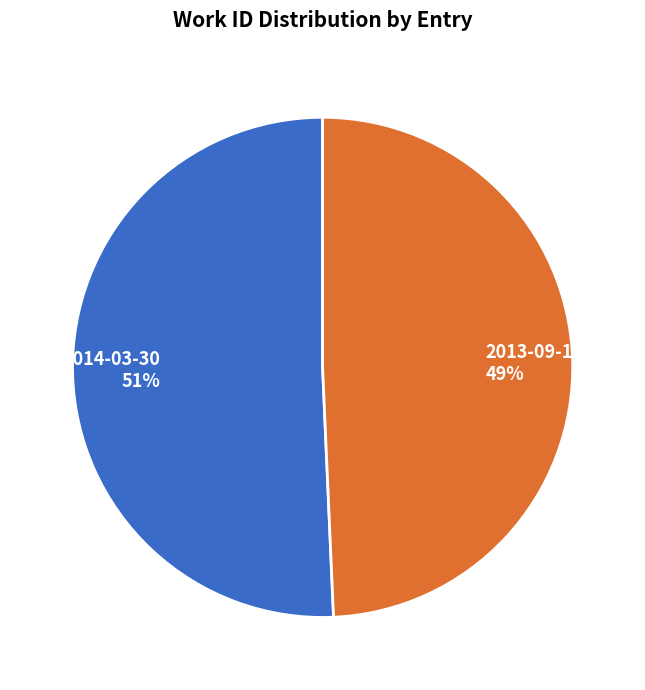

Is there a majority slice in this chart?

Yes